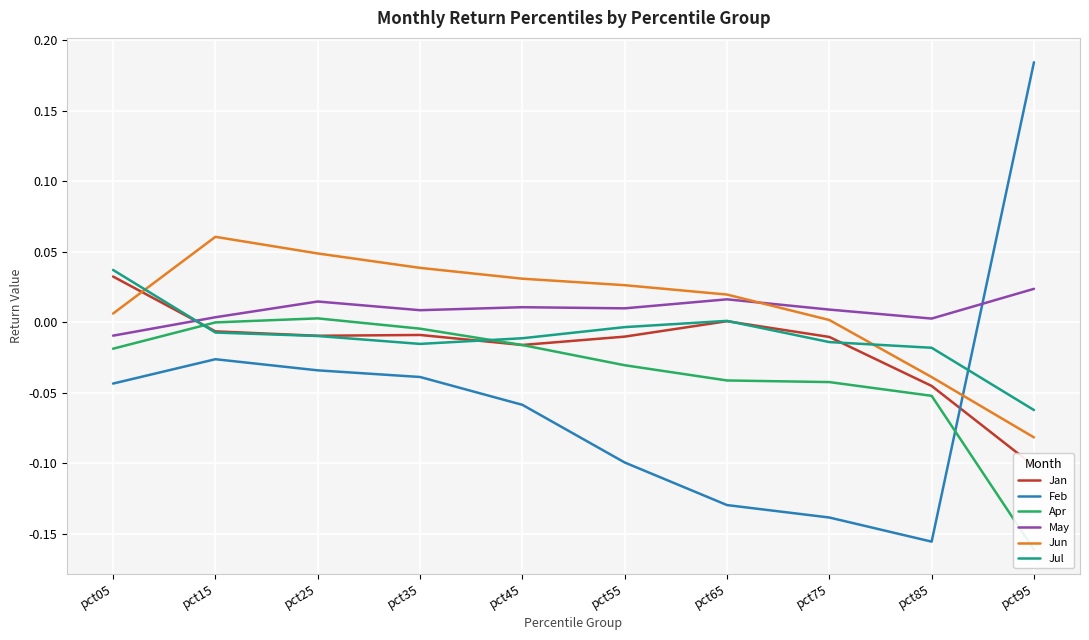

Which series has the largest total across all categories?

Jun